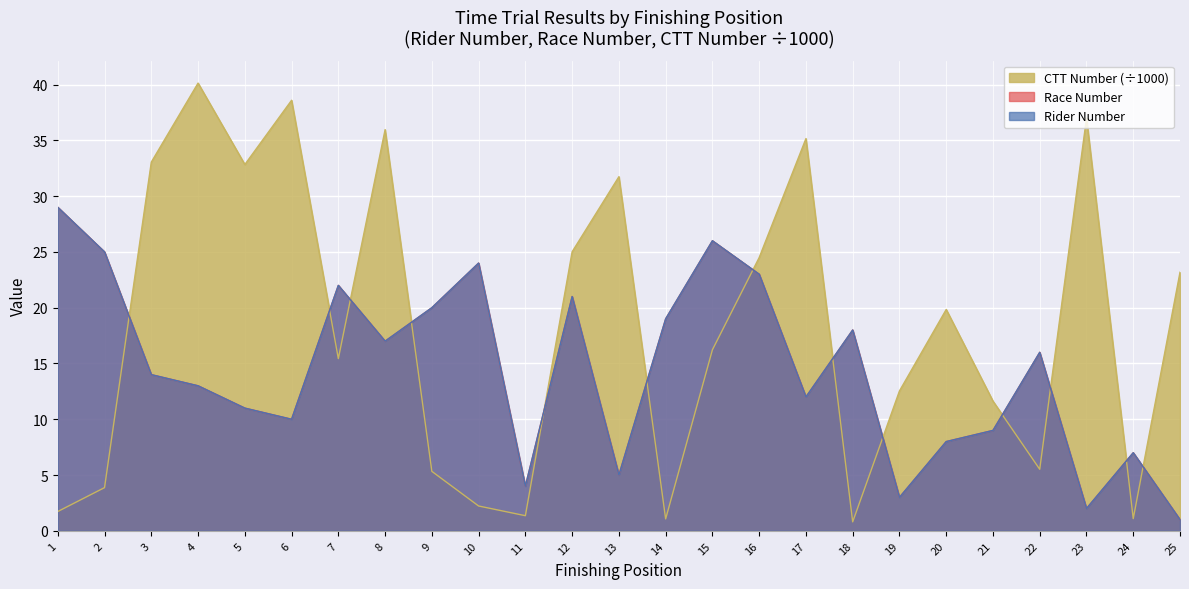

The CTT Number series shows 15.9 at 16. True or false?

False